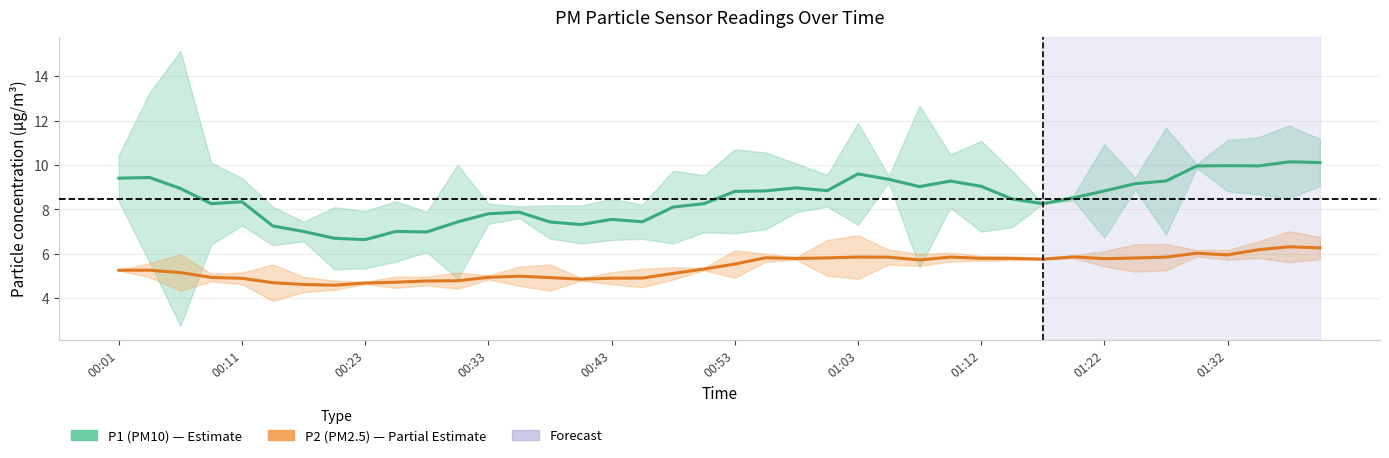

At which category is the sum across all series the highest?

38